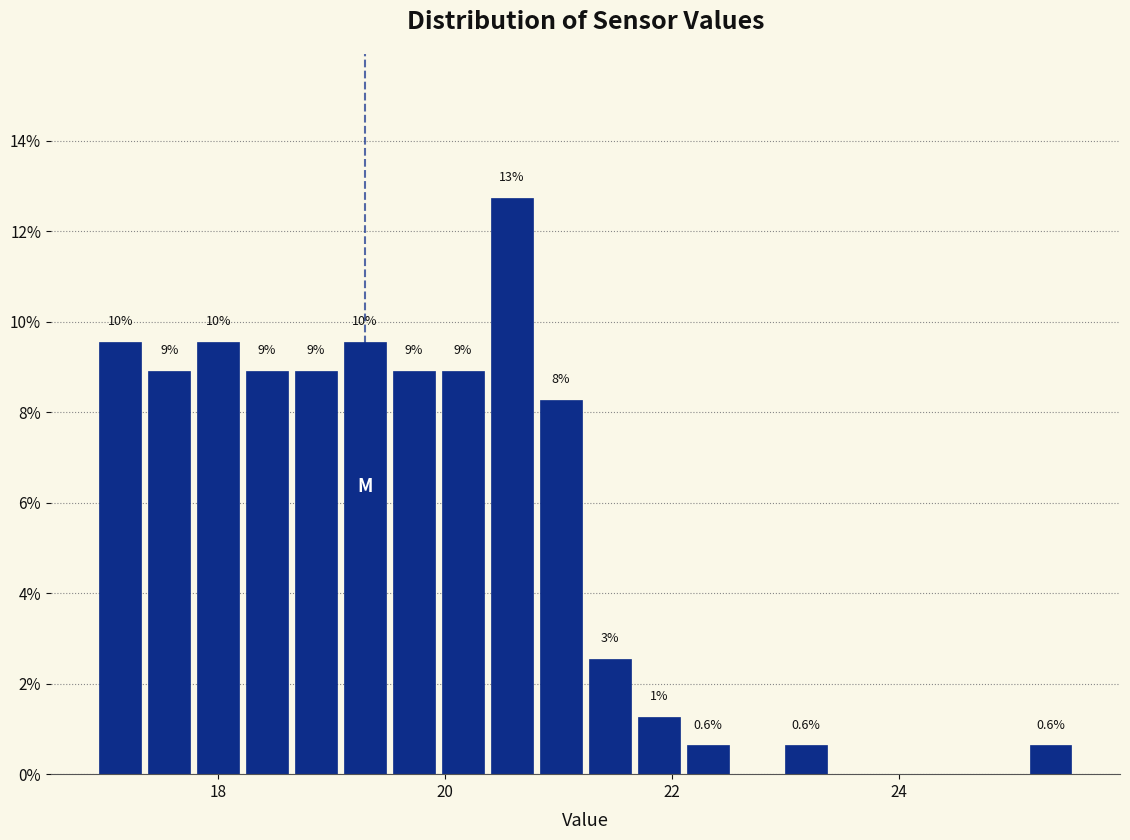

Around what value on the x-axis is the tallest bar? Give the approximate position of its centre, as read against the axis.

20.6